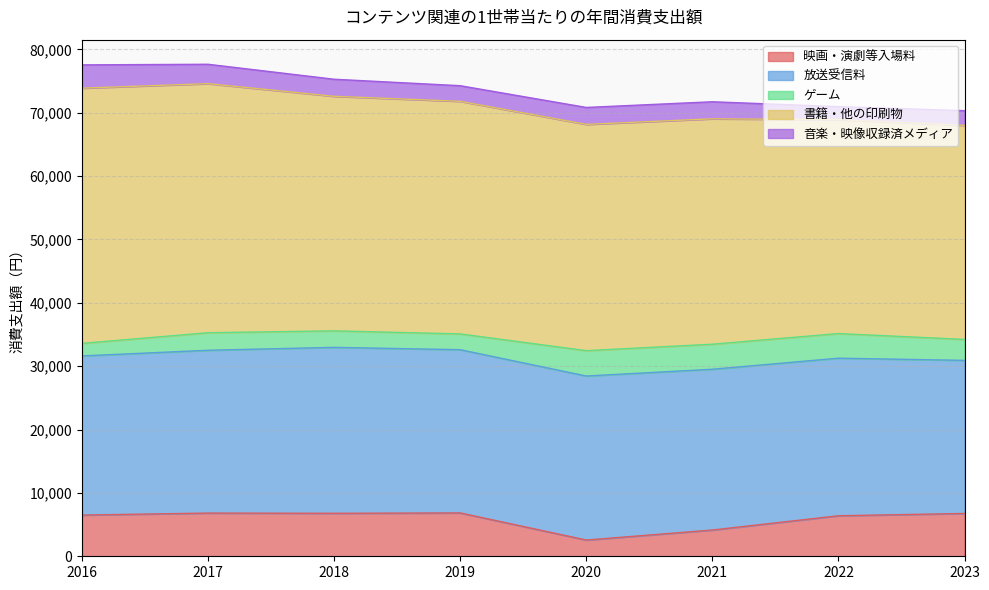

True or false: 放送受信料 and 音楽・映像収録済メディア cross at least once.

False